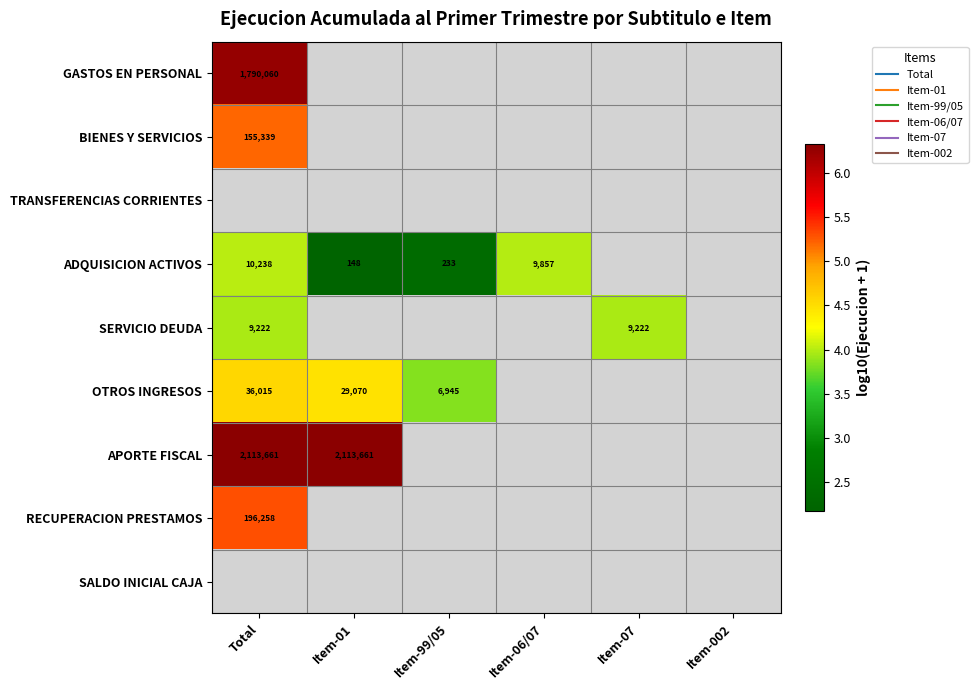

True or false: APORTE FISCAL has a value of 6.3 at Item-01.

True